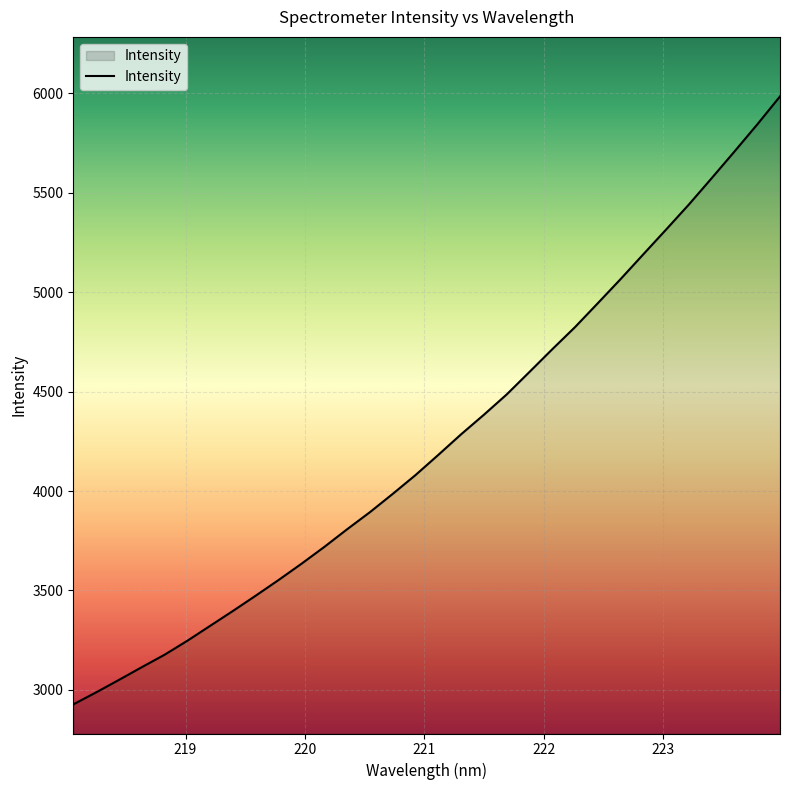

What is the smallest value displayed?

2927.0